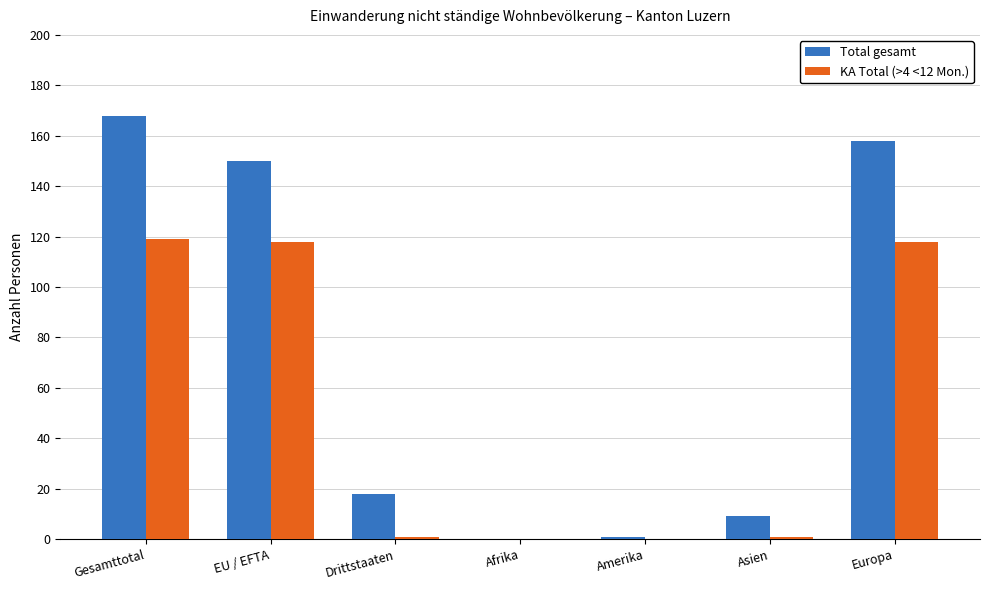

Which series has the largest total across all categories?

Total gesamt